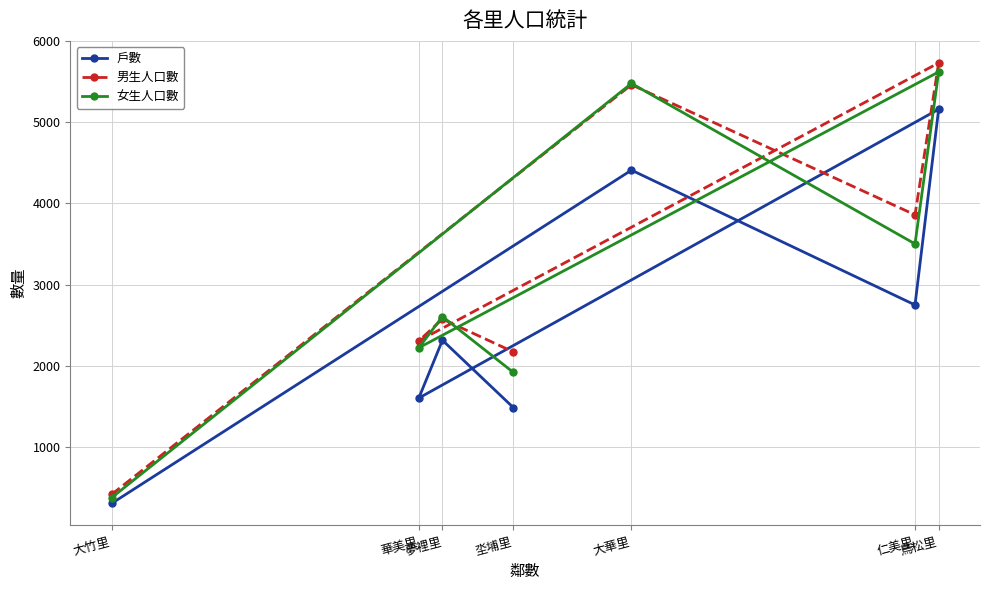

What is the lowest value of the 戶數 series?

301